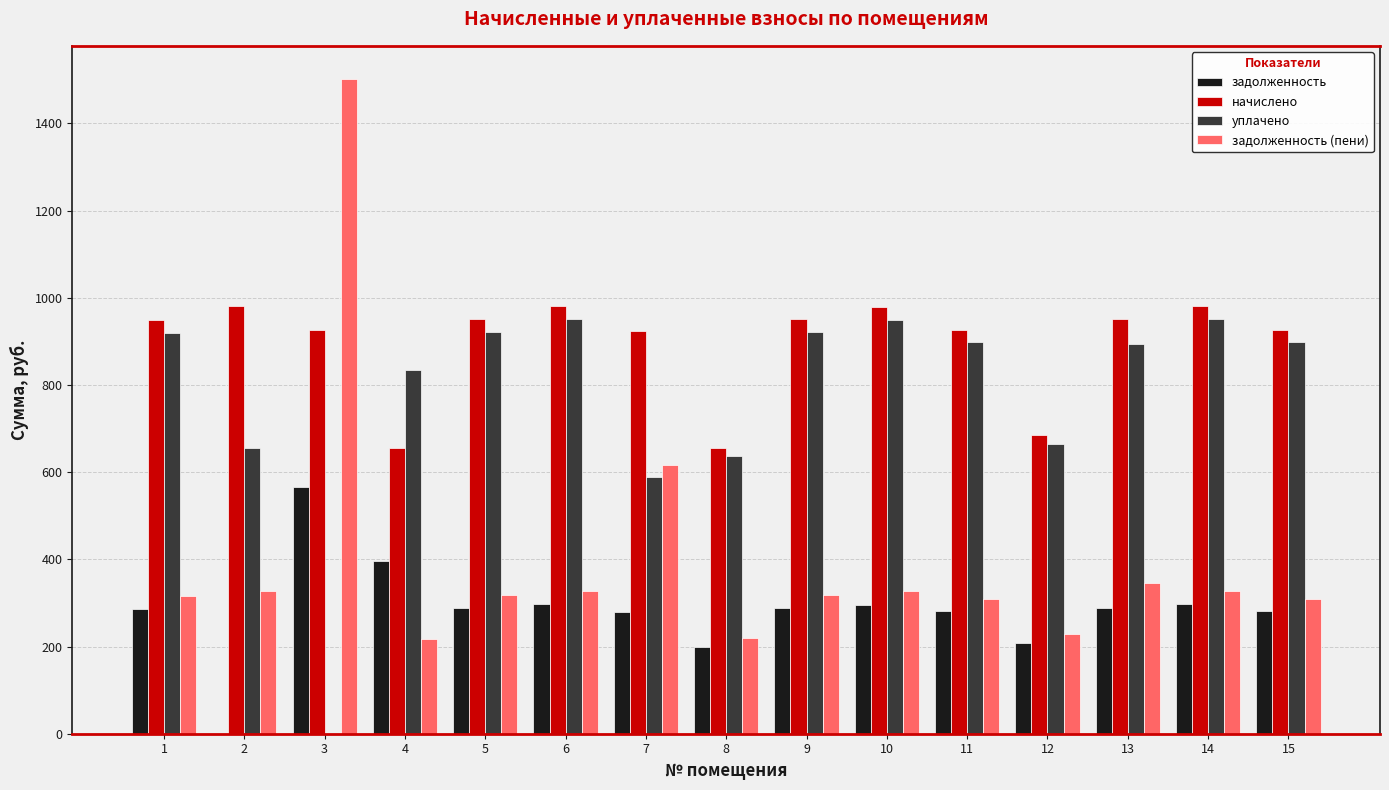

What is the sum of the уплачено values at 6 and 12?

1615.4